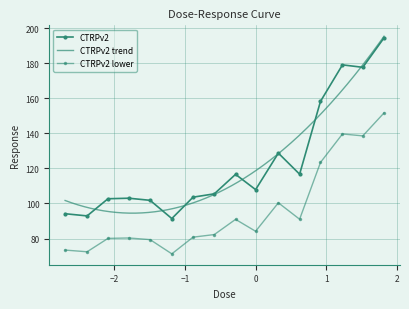

How many values in the CTRPv2 series exceed 107?

8